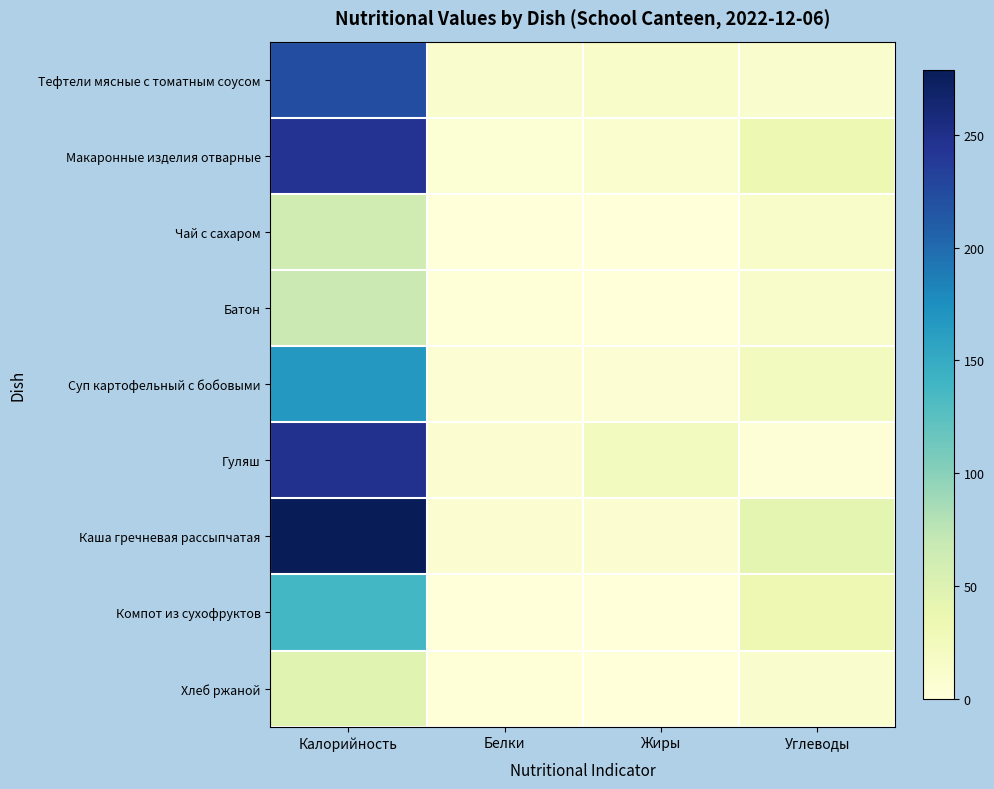

What is the spread (max minus min) of values at Углеводы?

40.3